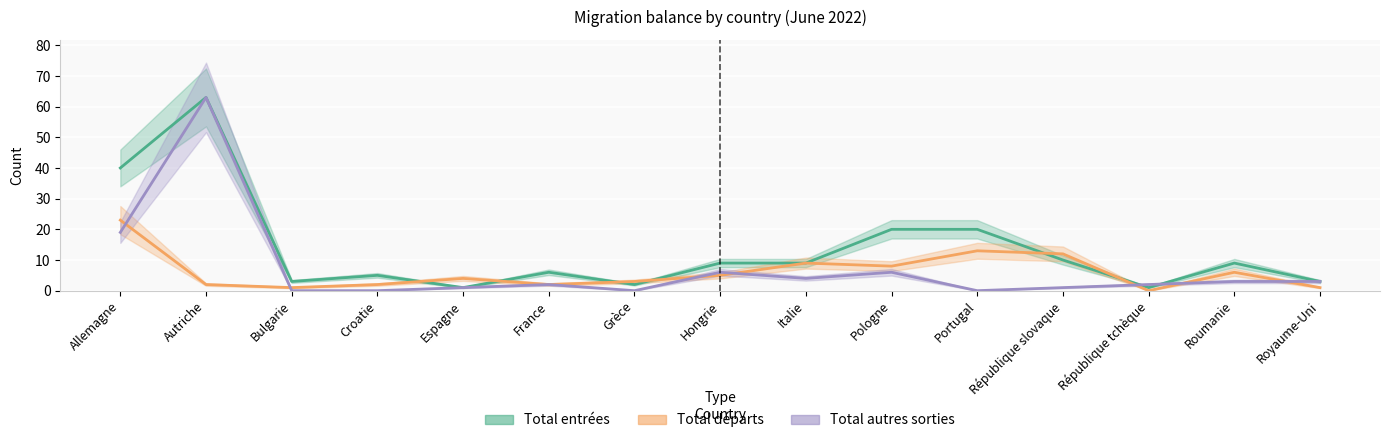

Is it true that Total entrées equals 40 at Allemagne?

True